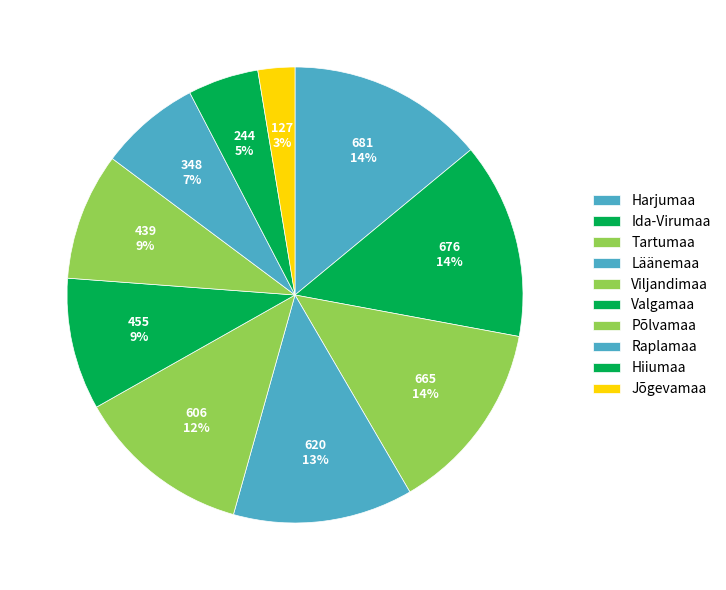

How many slices are in this pie chart?

10